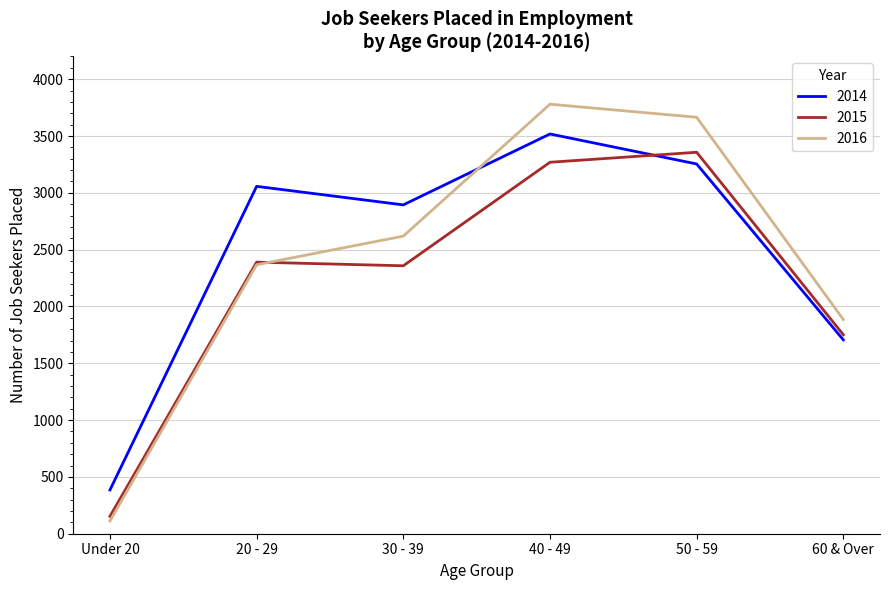

Which series ends up on top after the final intersection of 2015 and 2016?

2016